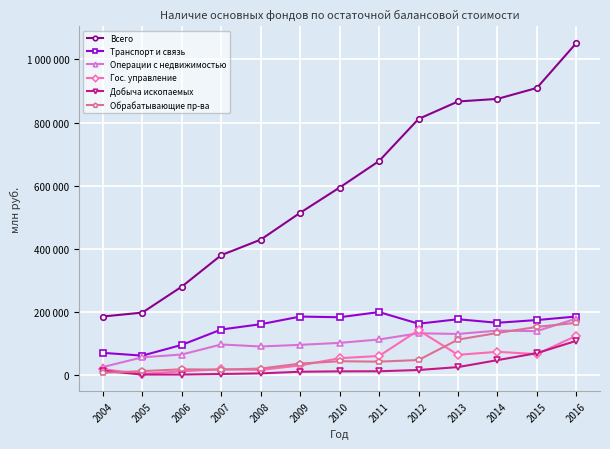

Between 2015 and 2016, which series saw the biggest shift?

Всего